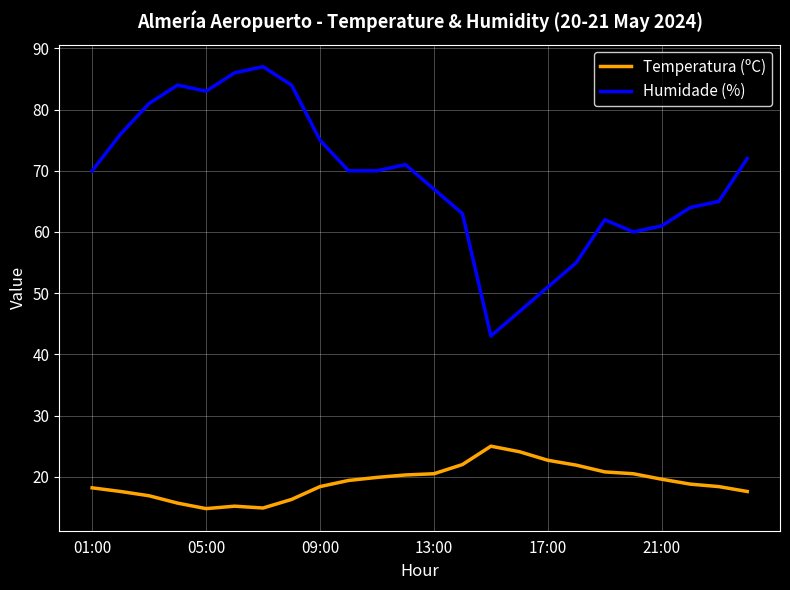

What are all the series names shown in the legend?

Temperatura (ºC), Humidade (%)